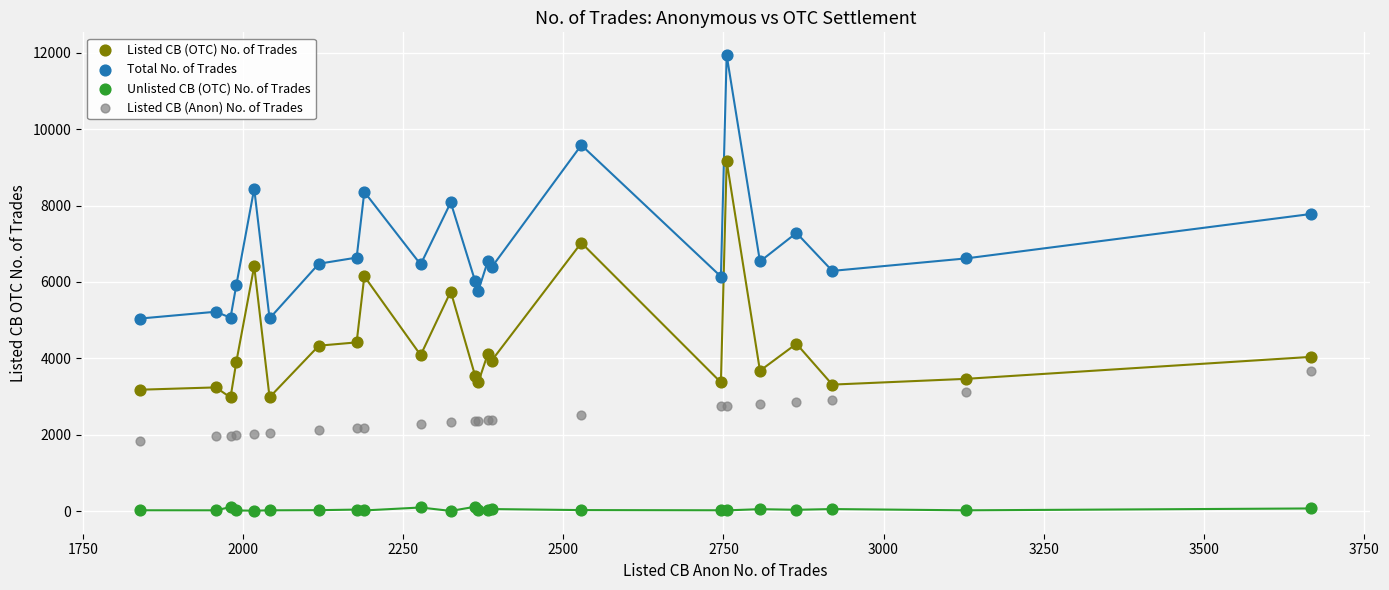

What are all the series names shown in the legend?

Listed CB (OTC) No. of Trades, Total No. of Trades, Unlisted CB (OTC) No. of Trades, Listed CB (Anon) No. of Trades